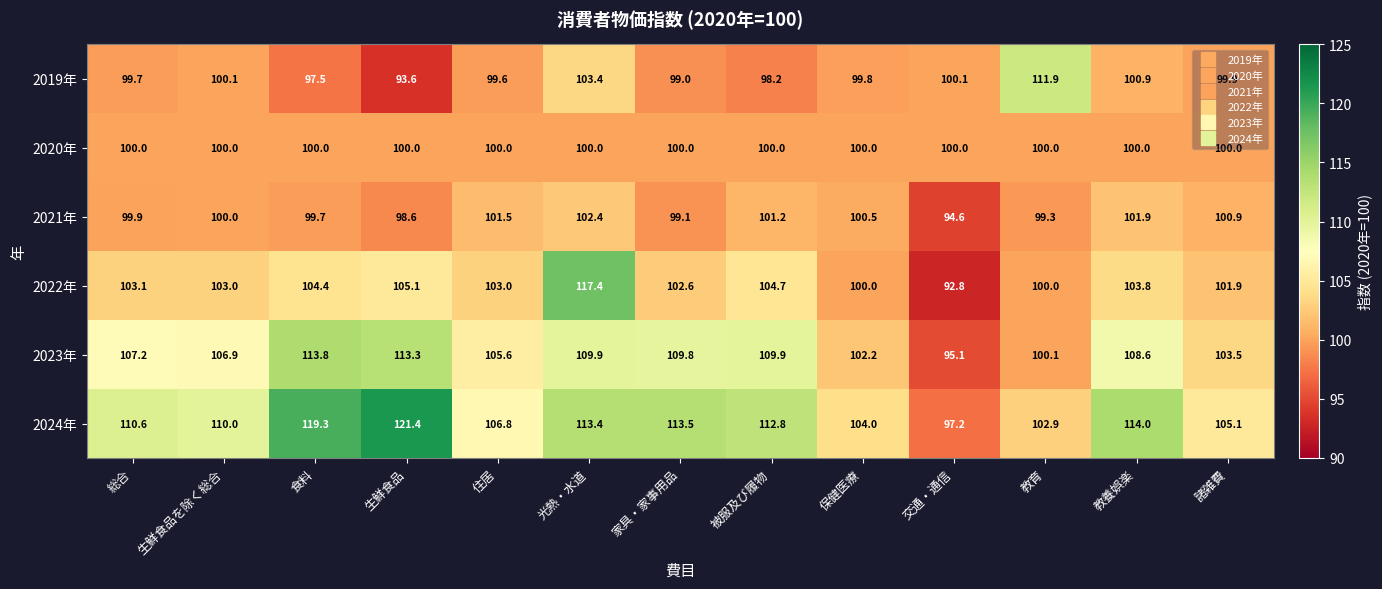

At 生鮮食品, list the series in order from largest to smallest.

2024年, 2023年, 2022年, 2020年, 2021年, 2019年